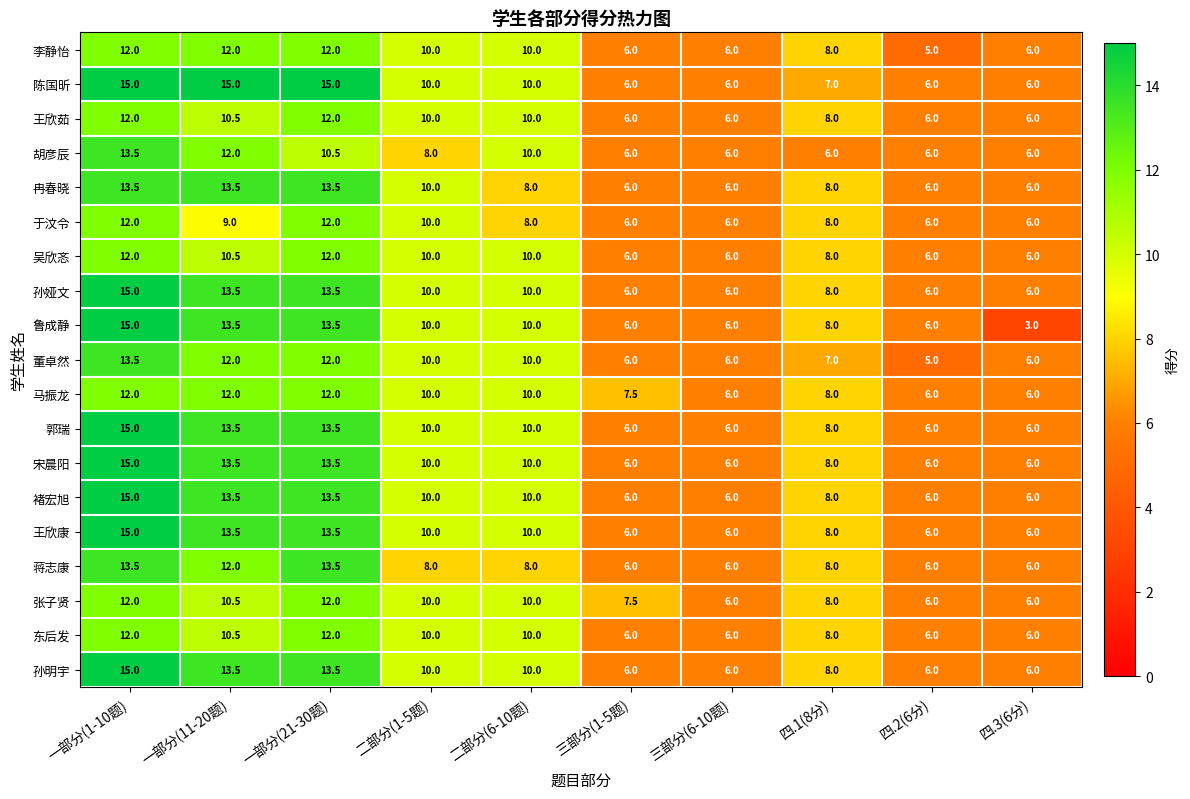

What is the difference between the maximum and second lowest values in the 于汶令 series?

6.0